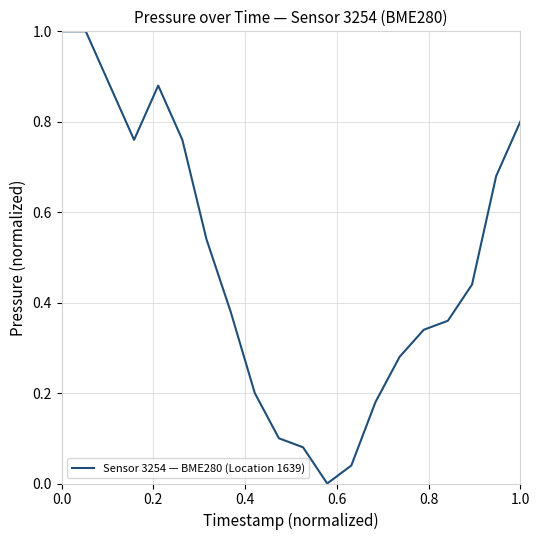

What is the greatest value displayed?

1.0